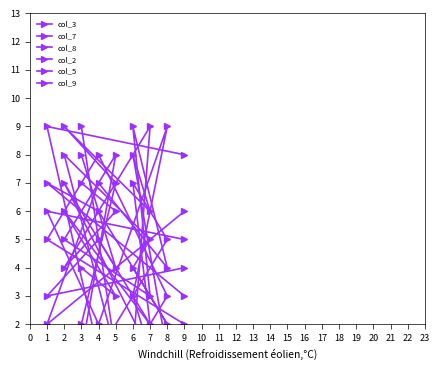

Where does the col_9 series first go above 5?

2